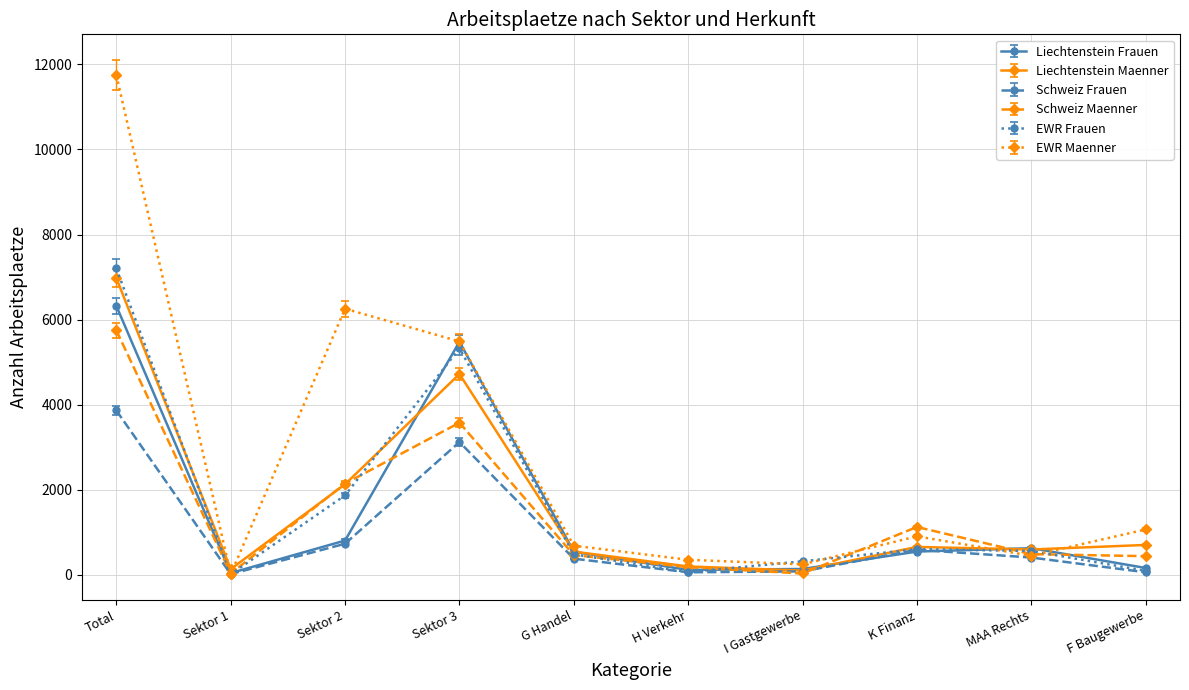

List the series in order of their peak value, lowest first.

Schweiz Frauen, Schweiz Maenner, Liechtenstein Frauen, Liechtenstein Maenner, EWR Frauen, EWR Maenner